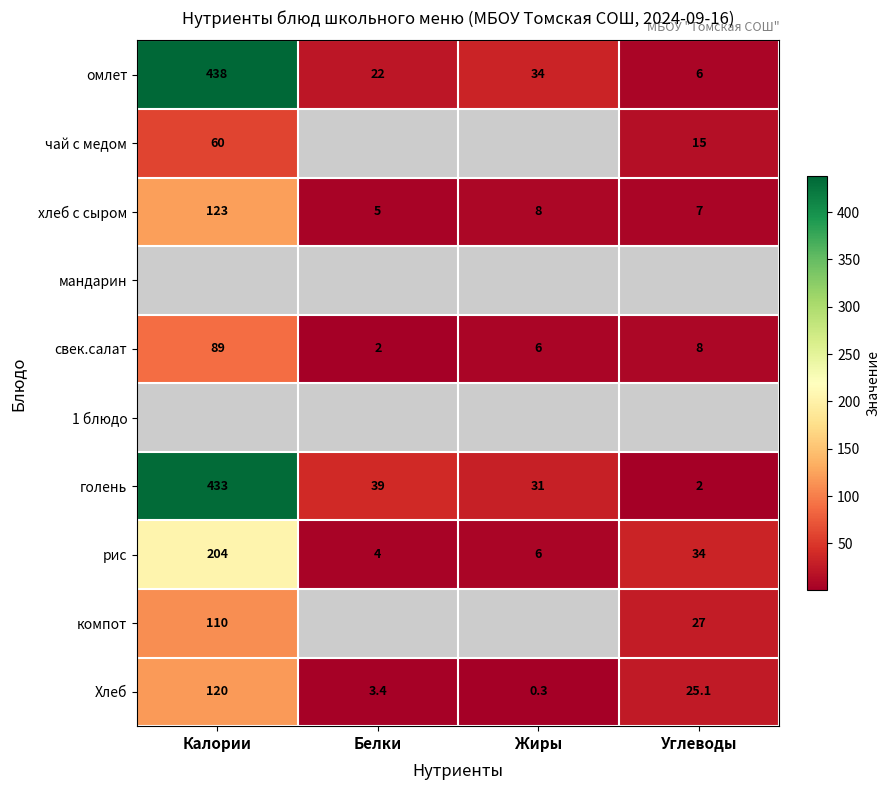

Is it true that голень equals 433.0 at Калории?

True